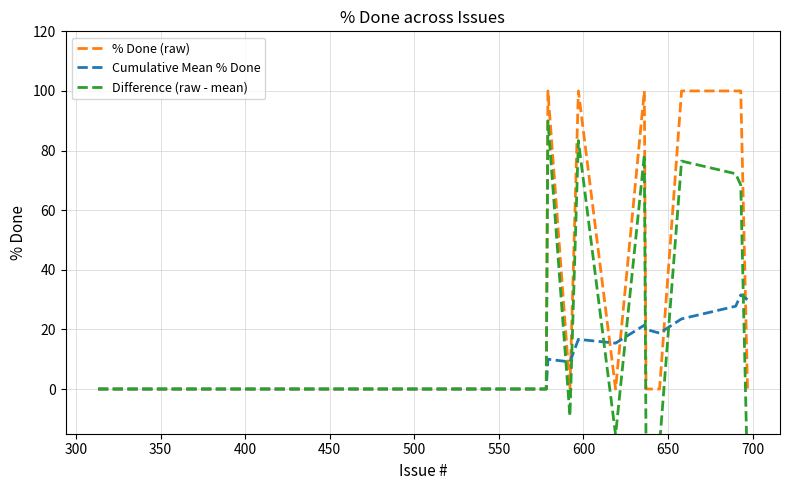

What is the highest value of the % Done (raw) series?

100.0